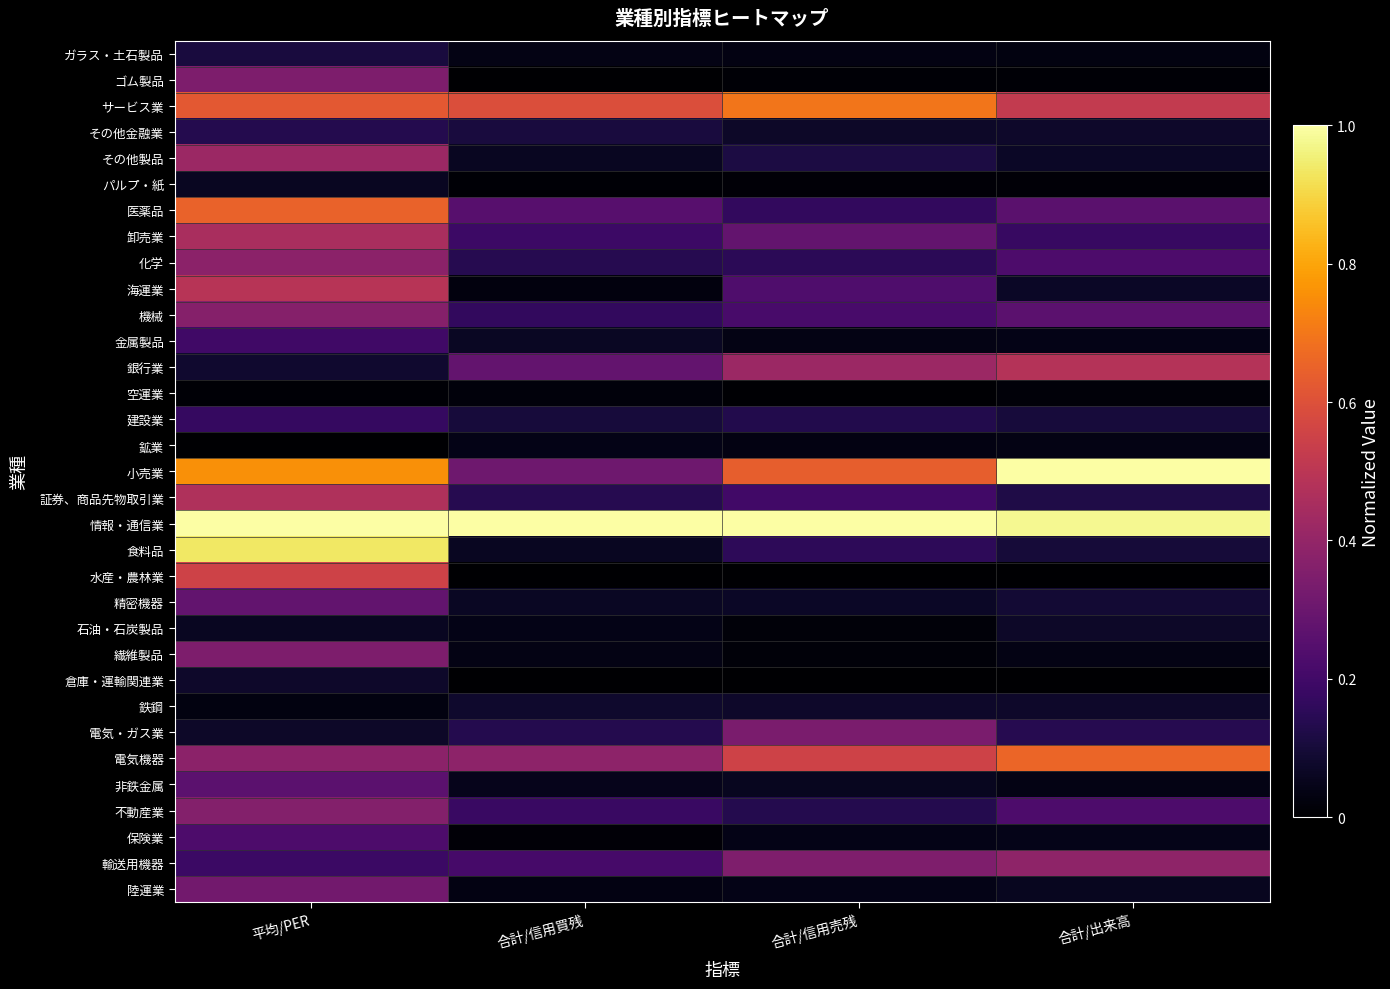

At which category is the sum across all series the highest?

平均/PER